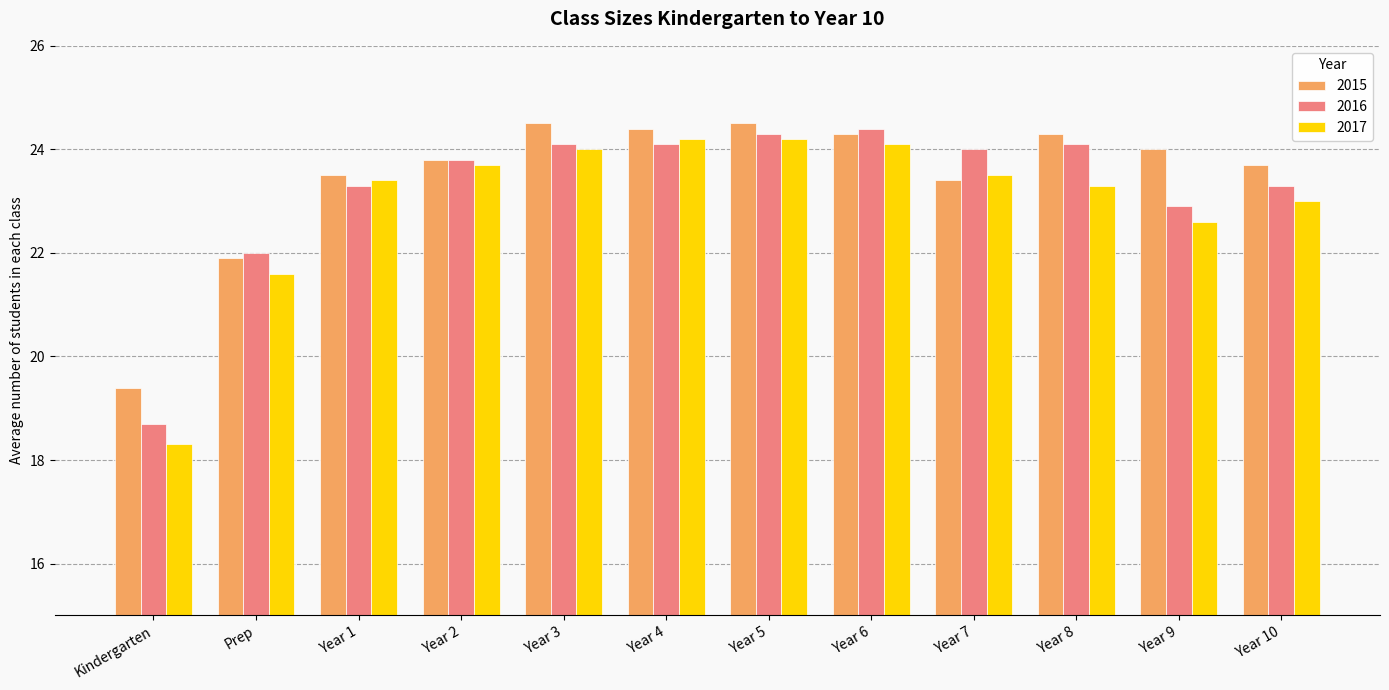

What is the sum of all 2015 values?

281.7